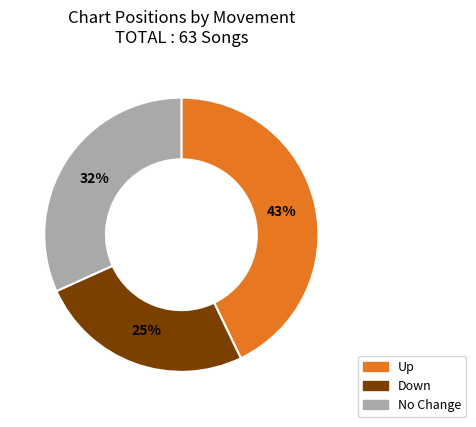

Is there a majority slice in this chart?

No